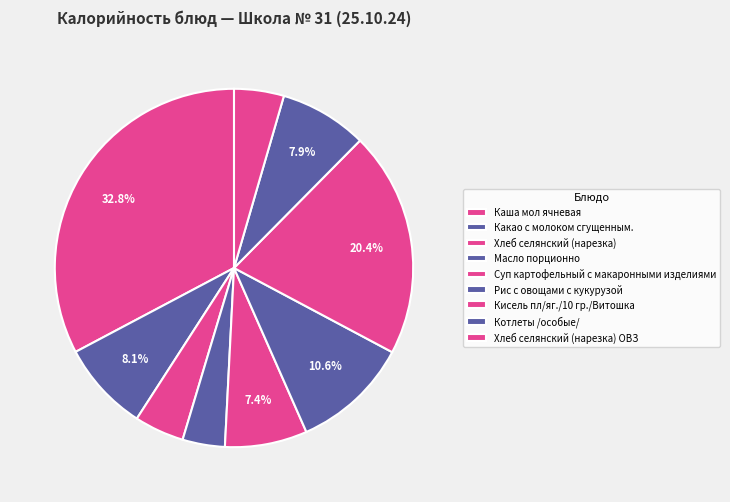

Does any single category account for the majority?

No